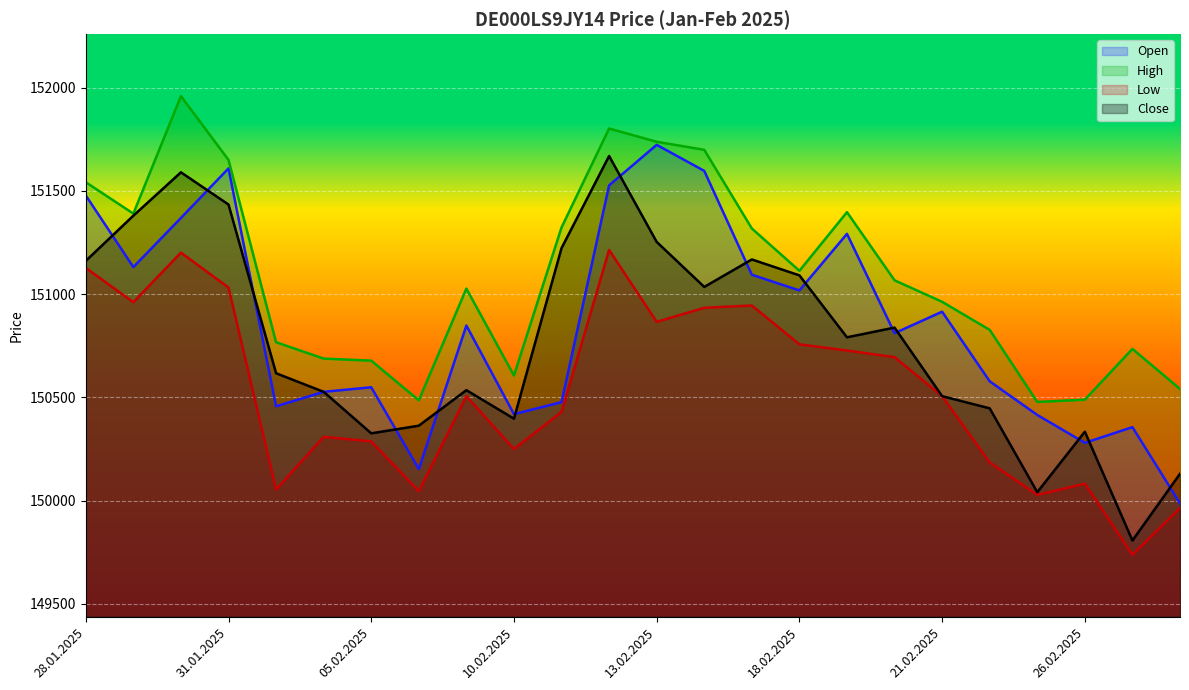

What is the label of the 9th point from the left?

07.02.2025